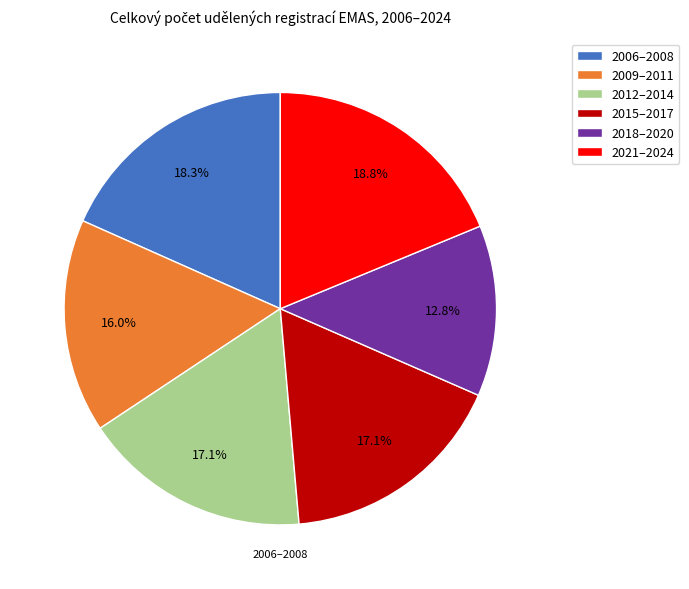

Does any single category account for the majority?

No